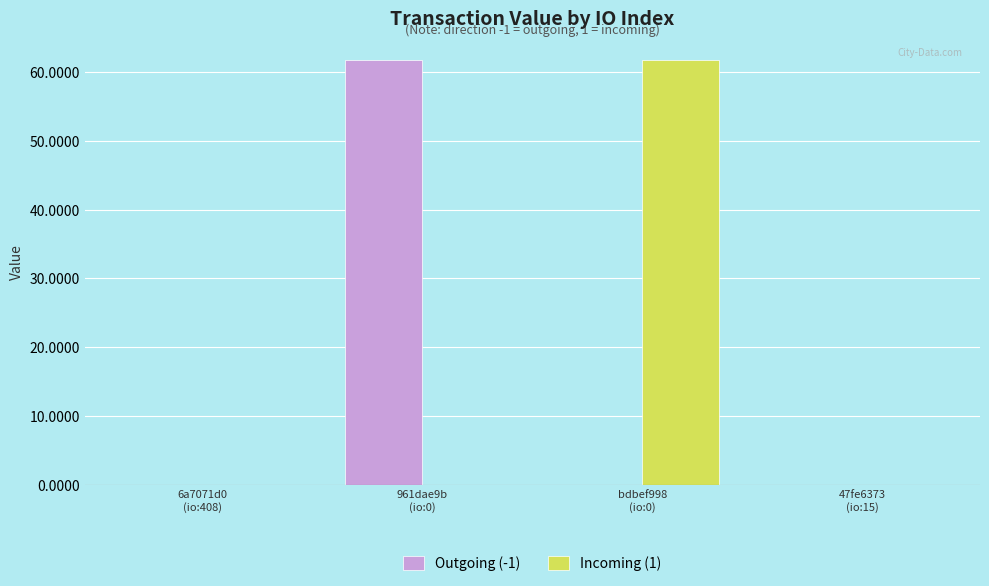

The value of Incoming (1) at 47fe6373
(io:15) is 0.0. True or false?

True